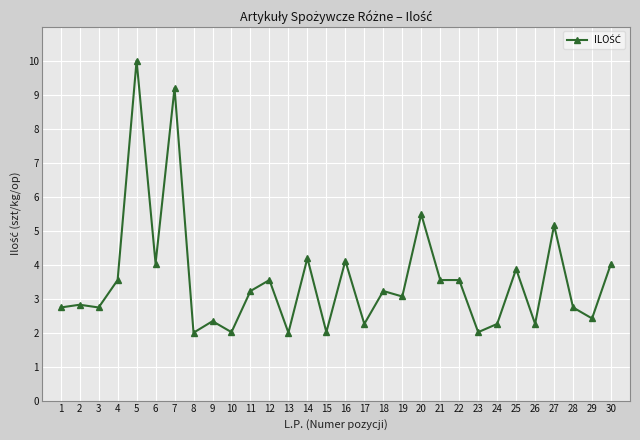

How many series are shown in this chart?

1